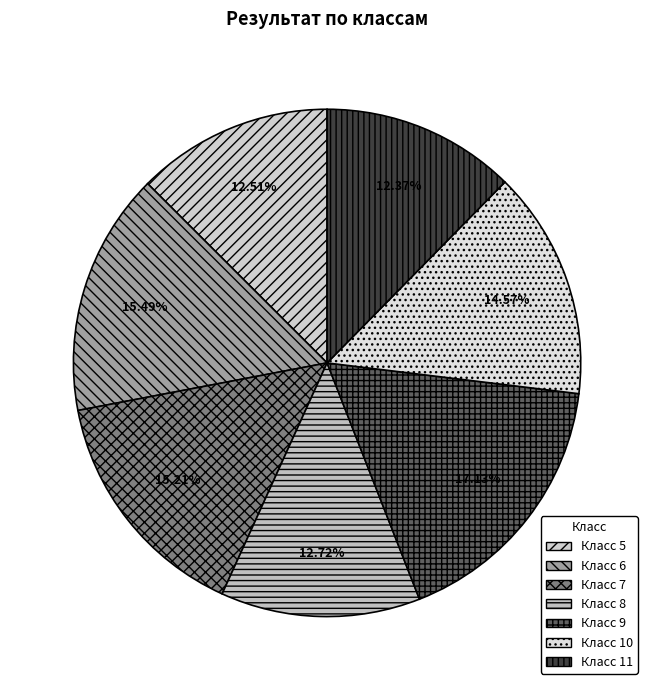

Is there a majority slice in this chart?

No